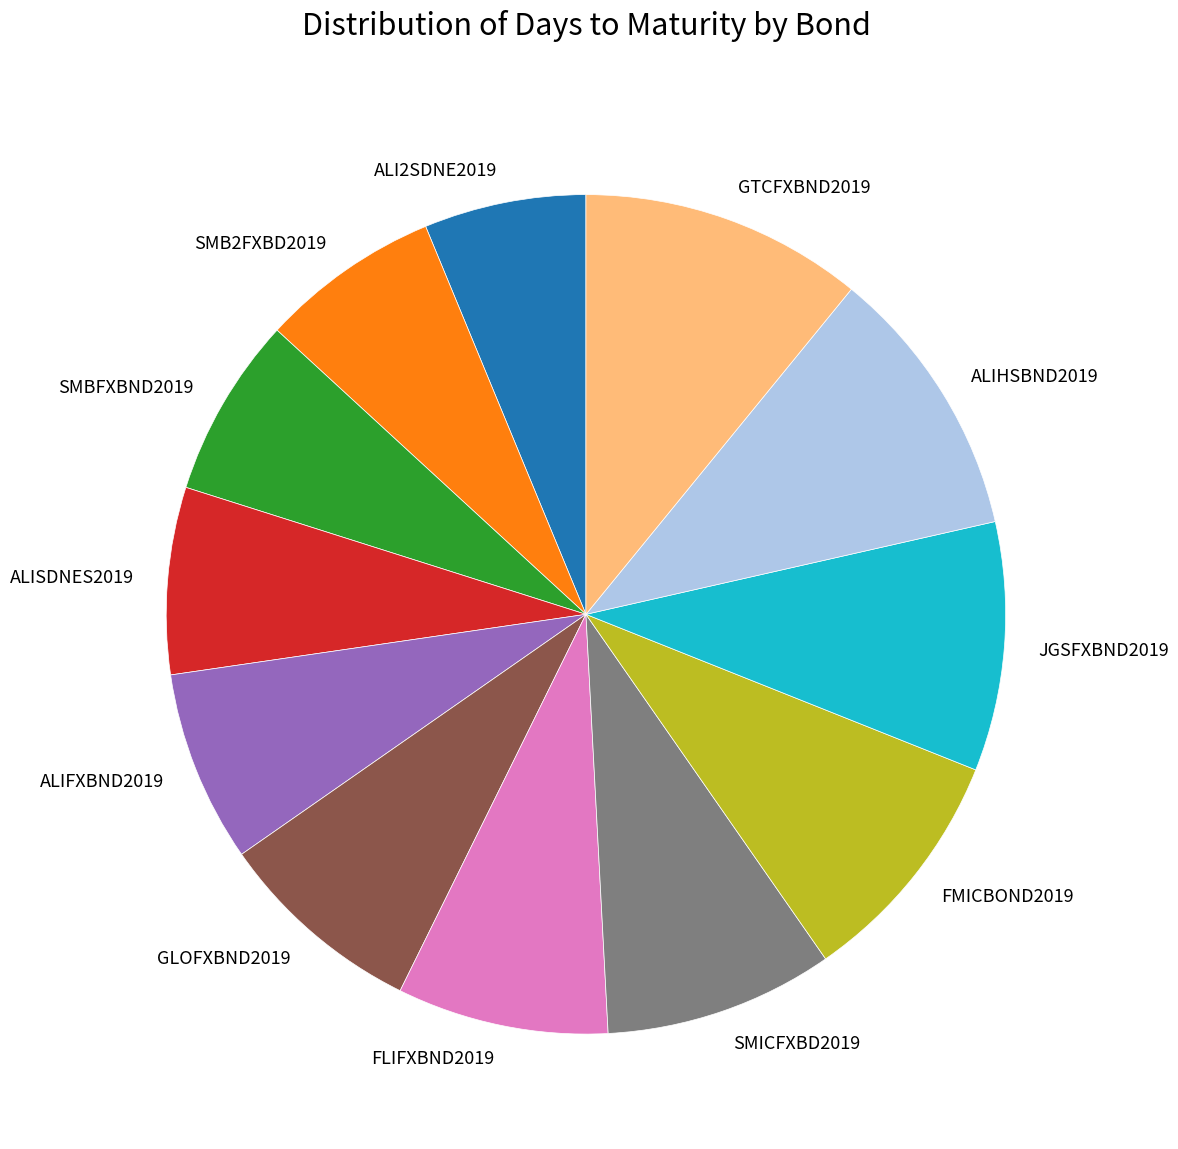

Is the sum of FLIFXBND2019 and SMICFXBD2019 greater than half?

No